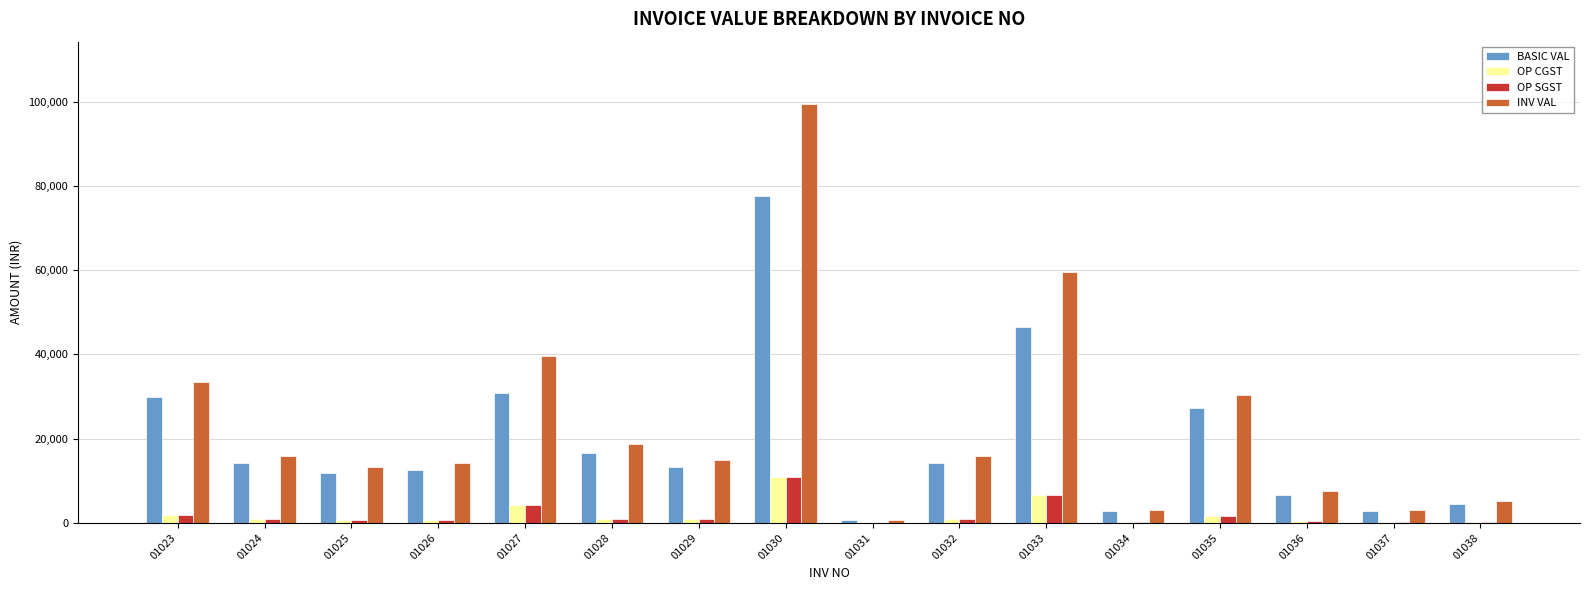

What is the total value across all series at 01034?

6168.0